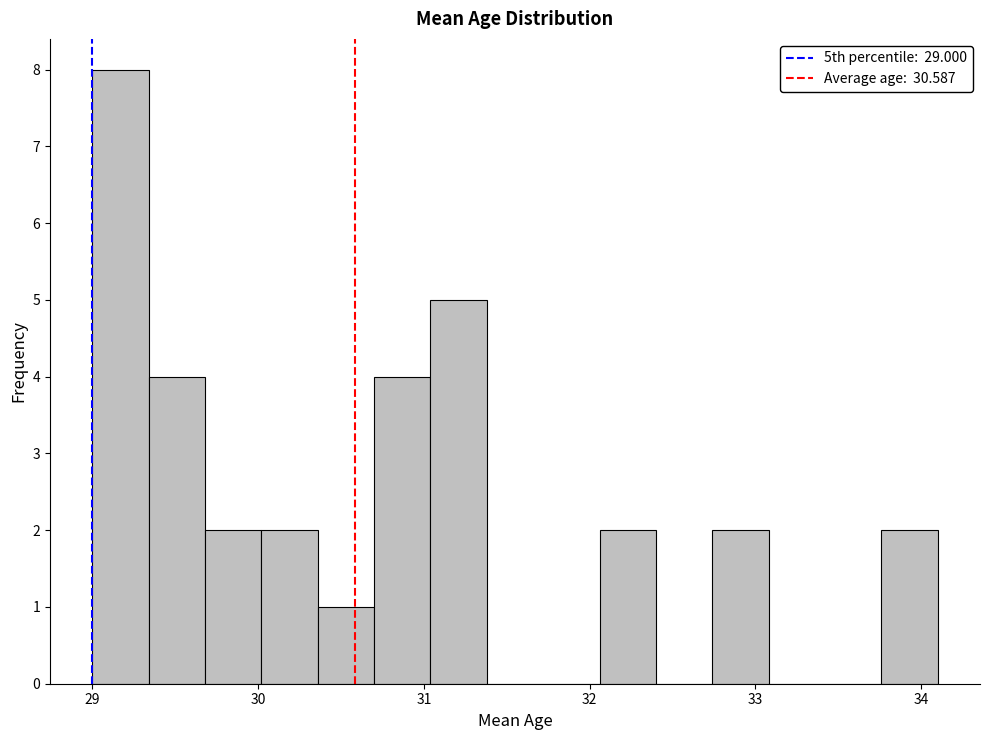

Around what value on the x-axis is the tallest bar? Give the approximate position of its centre, as read against the axis.

29.2